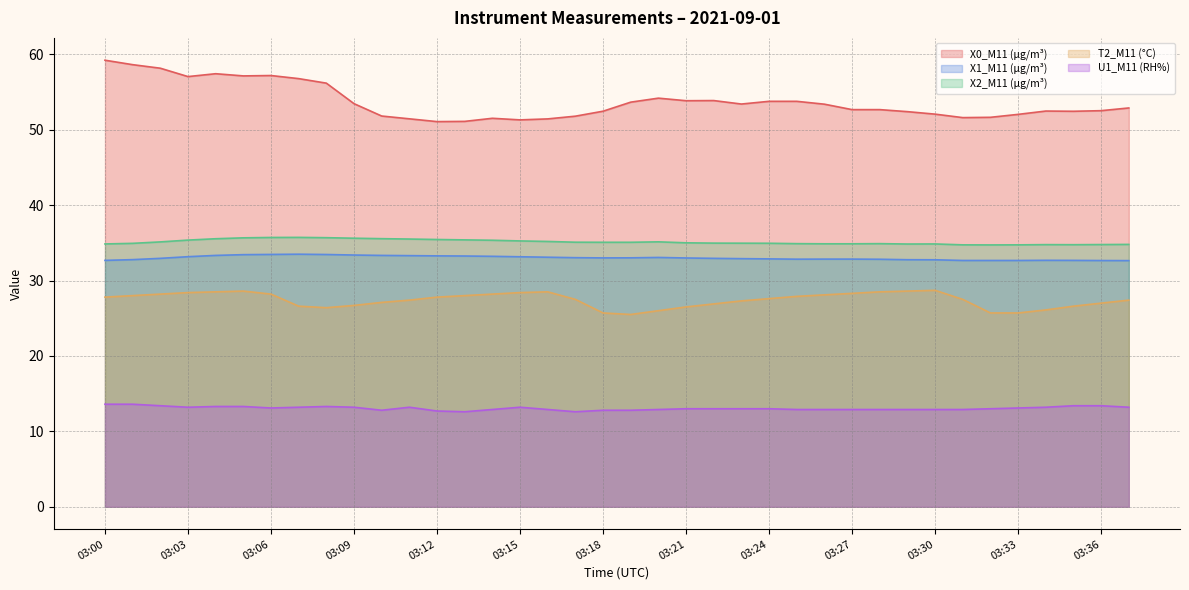

Reading right to left, extract all data points from this chart.

X0_M11 (μg/m³): 52.9	52.5	52.4	52.5	52.0	51.6	51.6	52.1	52.4	52.7	52.7	53.4	53.8	53.8	53.4	53.9	53.8	54.2	53.6	52.5	51.8	51.4	51.3	51.5	51.1	51.1	51.4	51.8	53.5	56.2	56.8	57.2	57.1	57.4	57.0	58.1	58.6	59.2
X1_M11 (μg/m³): 32.6	32.6	32.7	32.7	32.7	32.7	32.7	32.8	32.8	32.8	32.8	32.8	32.8	32.9	32.9	32.9	33.0	33.1	33.0	33.0	33.0	33.1	33.1	33.2	33.2	33.3	33.3	33.3	33.4	33.5	33.5	33.5	33.4	33.3	33.2	32.9	32.8	32.7
X2_M11 (μg/m³): 34.8	34.8	34.8	34.8	34.7	34.7	34.7	34.9	34.8	34.9	34.9	34.9	34.9	34.9	35.0	35.0	35.0	35.1	35.1	35.1	35.1	35.2	35.2	35.3	35.4	35.4	35.5	35.5	35.6	35.7	35.7	35.7	35.7	35.5	35.4	35.1	34.9	34.9
T2_M11 (°C): 27.4	27.0	26.6	26.1	25.7	25.7	27.5	28.7	28.6	28.5	28.3	28.1	27.9	27.6	27.3	26.9	26.5	26.0	25.5	25.7	27.5	28.5	28.4	28.2	28.0	27.8	27.4	27.1	26.7	26.4	26.6	28.2	28.6	28.5	28.4	28.2	28.0	27.8
U1_M11 (RH%): 13.2	13.4	13.4	13.2	13.1	13.0	12.9	12.9	12.9	12.9	12.9	12.9	12.9	13.0	13.0	13.0	13.0	12.9	12.8	12.8	12.6	12.9	13.2	12.9	12.6	12.7	13.2	12.8	13.2	13.3	13.2	13.1	13.3	13.3	13.2	13.4	13.6	13.6